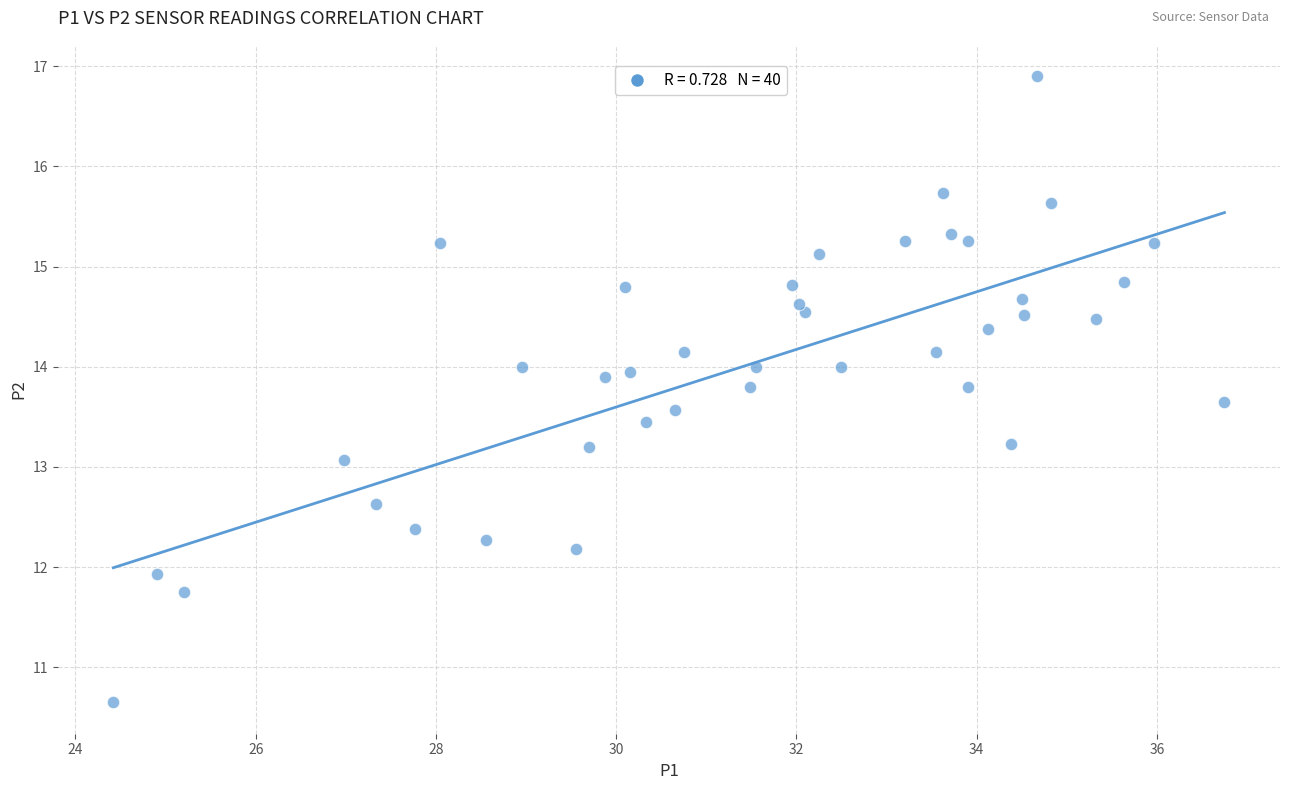

What is the range of X values (max minus min)?

12.3